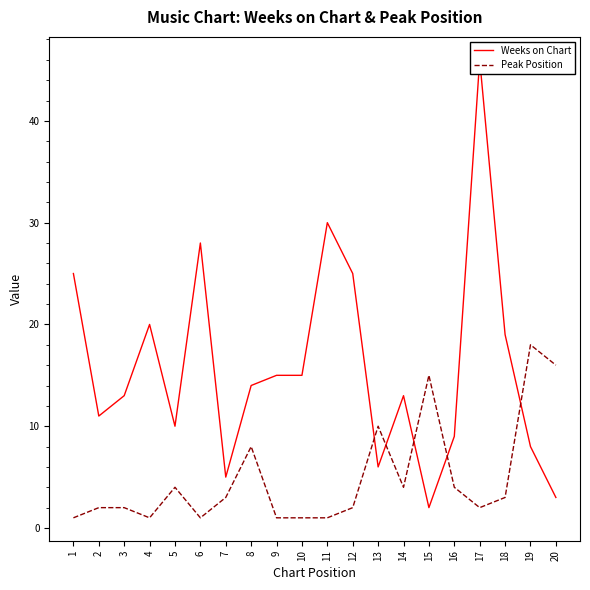

Does the chart have visible grid lines?

No